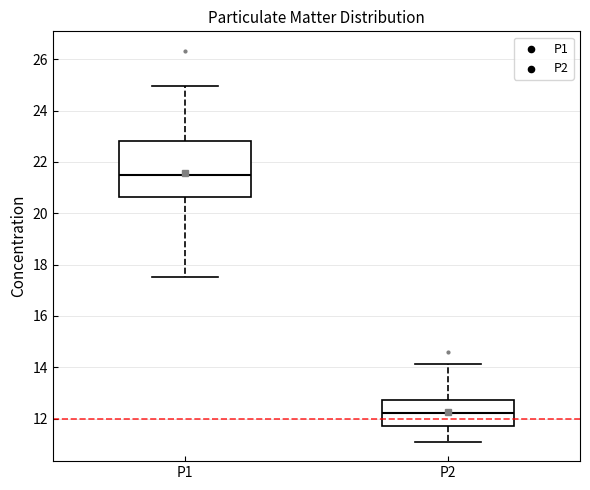

Reading left to right, transcribe this box plot: for each box, give where its median line is, the range the box spans, and where its two whiskers end, as read against the y-axis. The values are not printed on the chart, so give them approximately, as read against the axis.

P1: median 21.4, box 20.6 to 22.8, whiskers 17.6 to 25.0
P2: median 12.2, box 11.6 to 12.8, whiskers 11.2 to 14.2